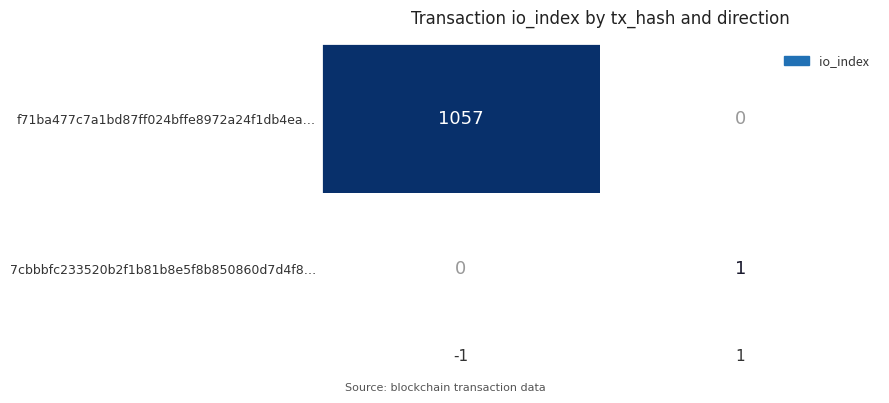

List the series in order of their peak value, lowest first.

7cbbbfc233520b2f1b81b8e5f8b850860d7d4f8…, f71ba477c7a1bd87ff024bffe8972a24f1db4ea…